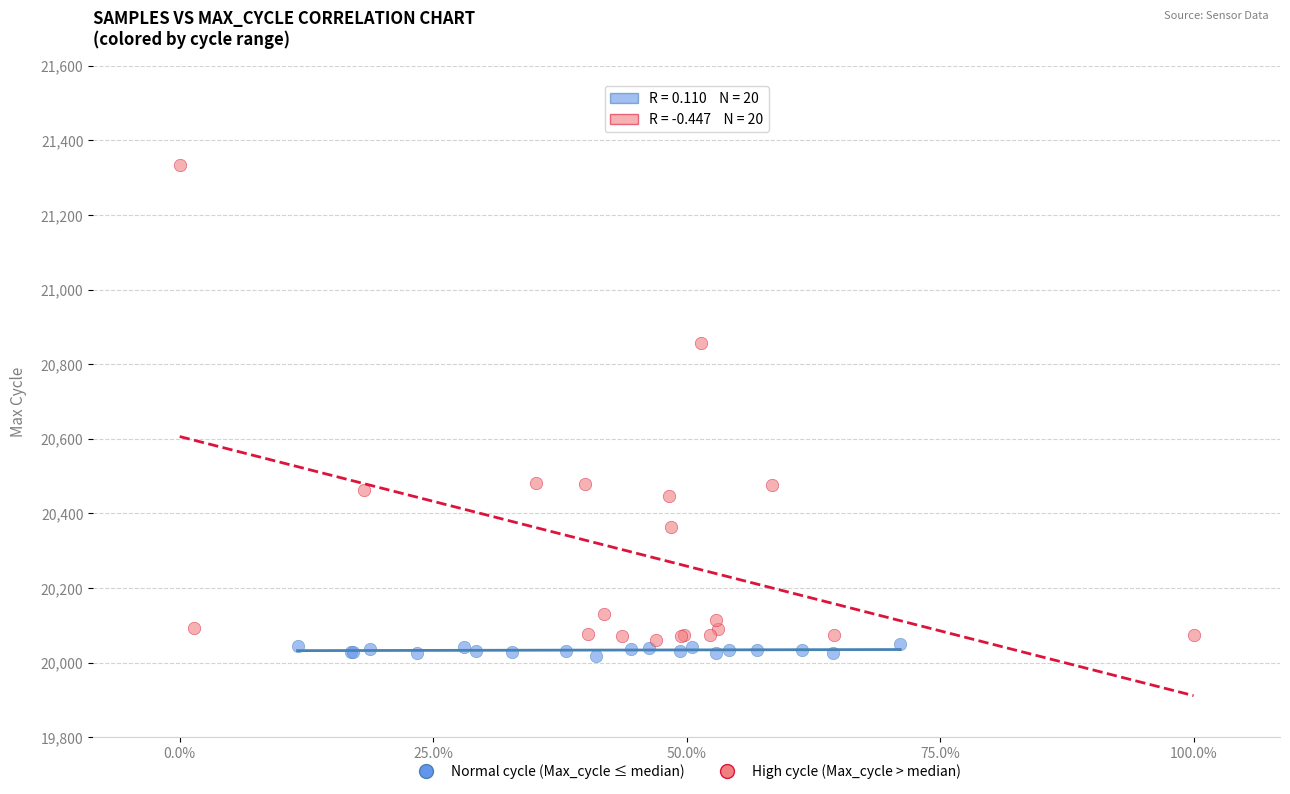

Which series reaches the minimum Y coordinate?

Normal cycle (Max_cycle ≤ median)